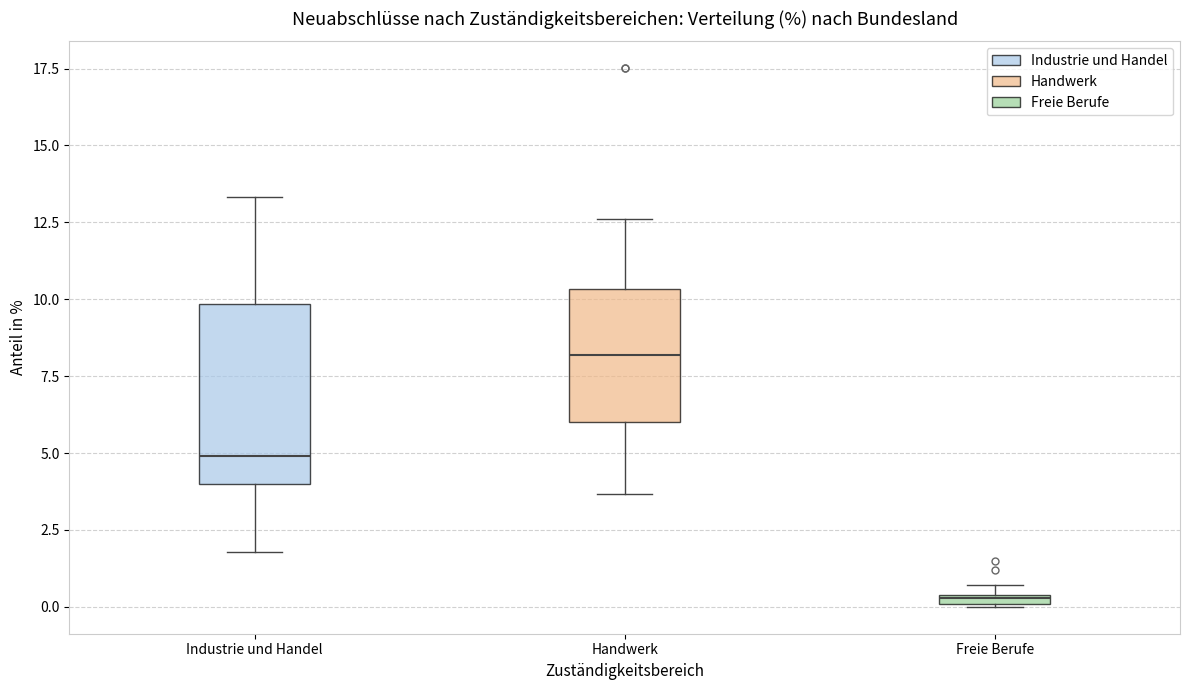

Where is the lower edge of the box for Handwerk on the y-axis? The values are not printed on the chart, so give them approximately, as read against the axis.

6.0